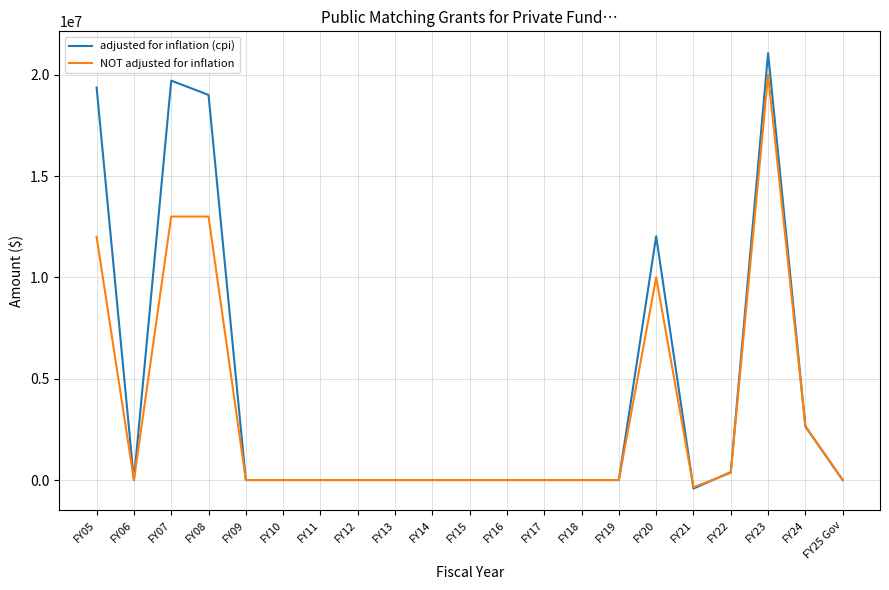

Which series has the largest range (max minus min)?

adjusted for inflation (cpi)